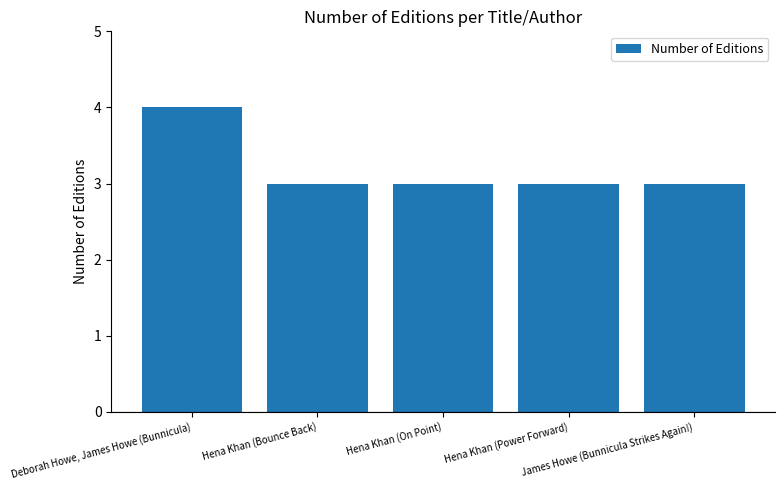

What is the label of the 5th bar from the left?

James Howe (Bunnicula Strikes Again!)